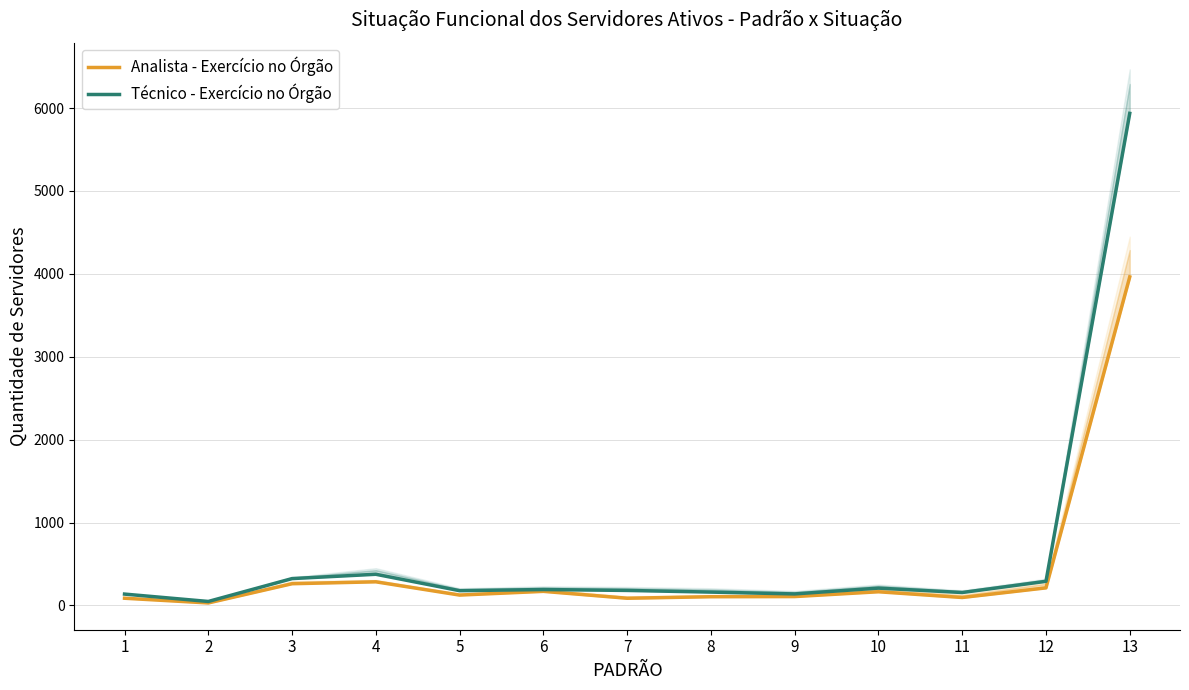

Which has a higher value, 8 or 11?

8